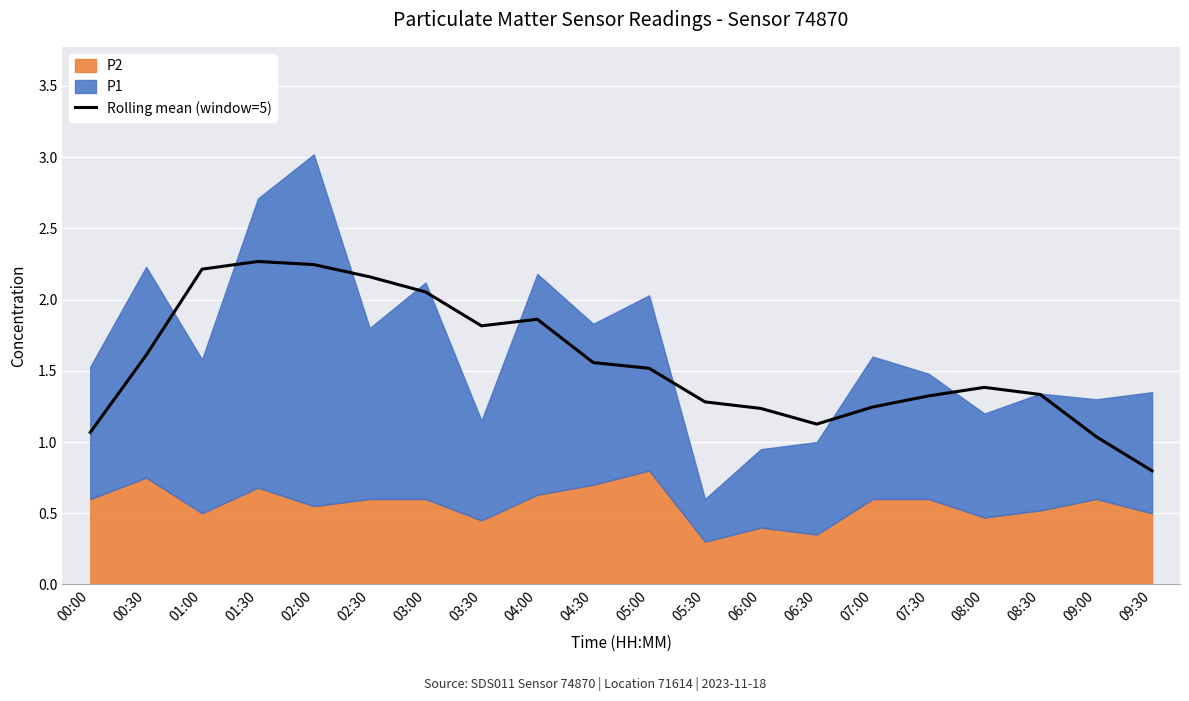

Which has a higher value, 04:30 or 01:00?

01:00